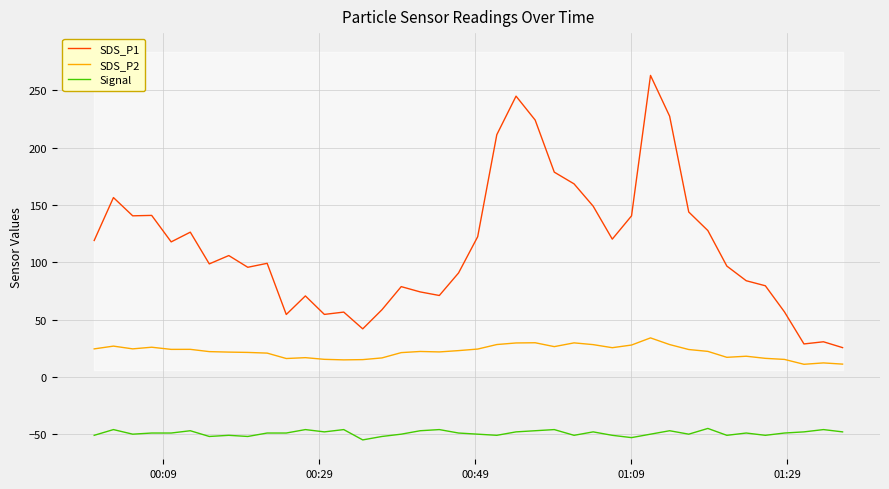

What is the sum of all SDS_P2 values?

874.7